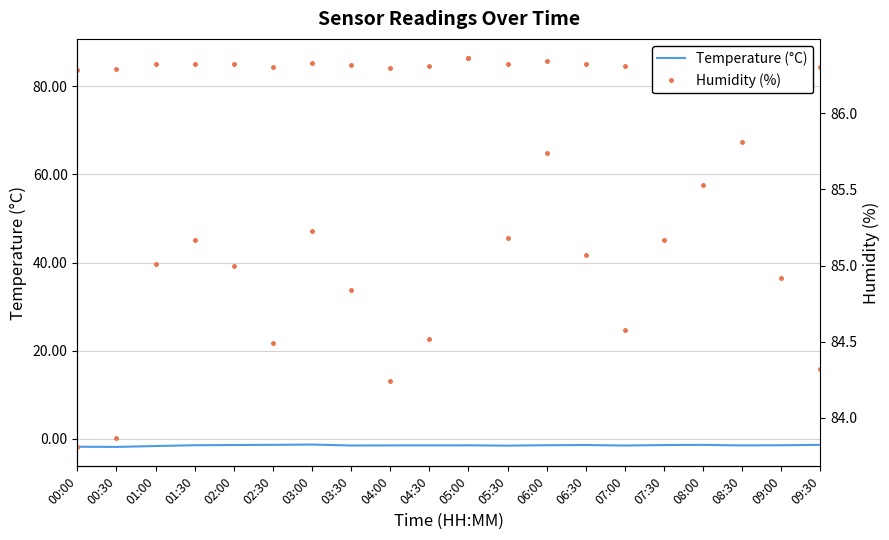

What is the label of the 1st point from the right?

09:30